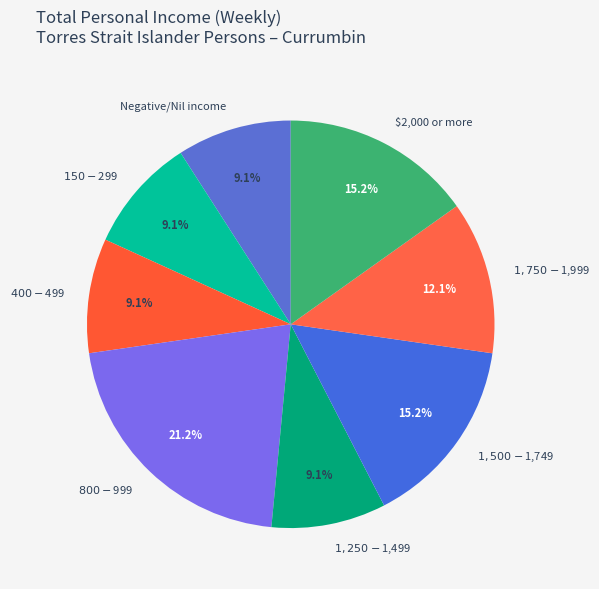

What percentage is the $1,250-$1,499 slice, to the nearest percent?

9%